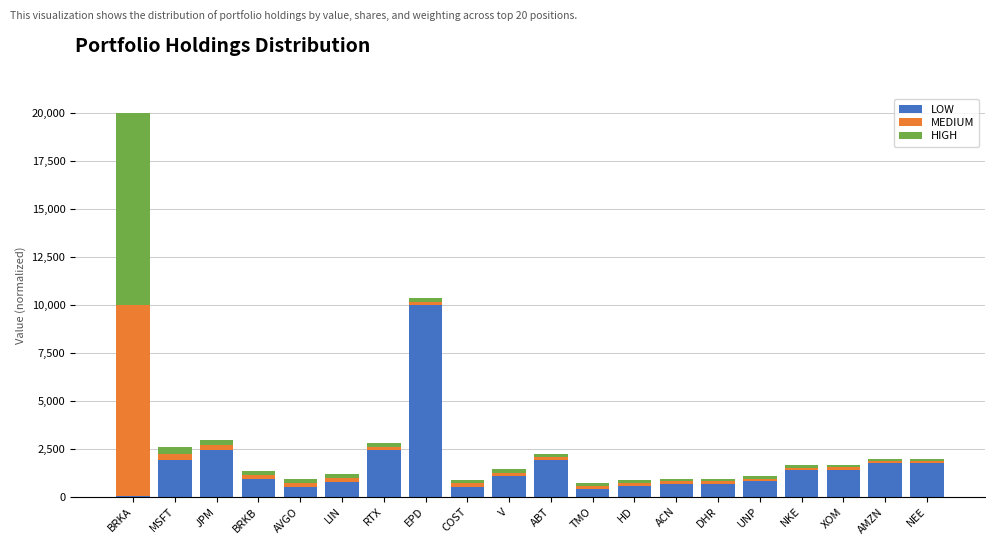

At which category is the sum across all series the highest?

BRKA